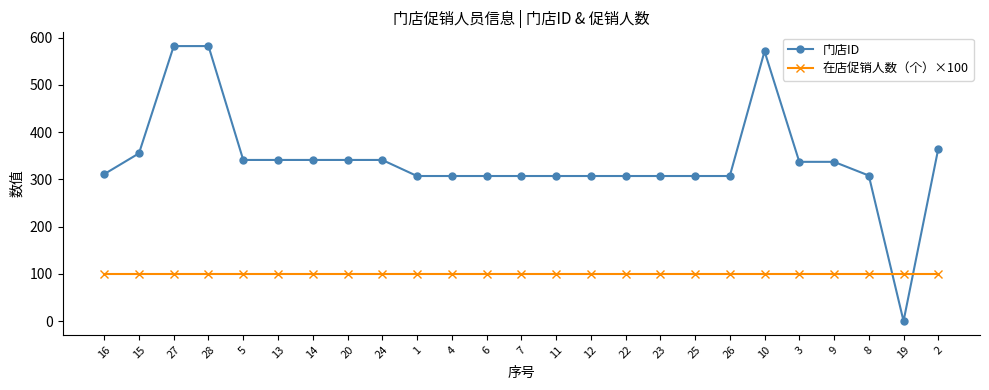

How many intersections are there between 在店促销人数（个）×100 and 门店ID?

2